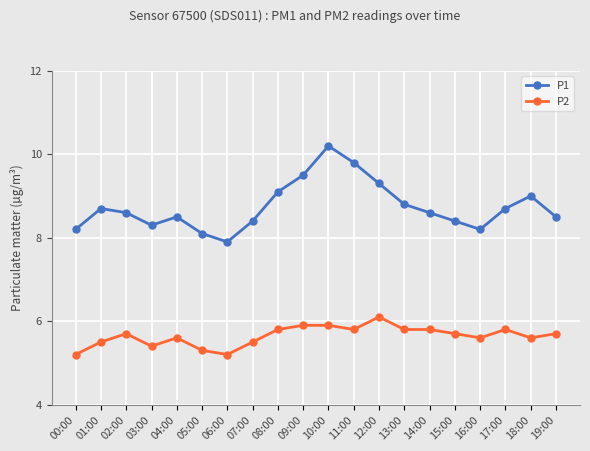

What is the maximum value shown in the chart?

10.2